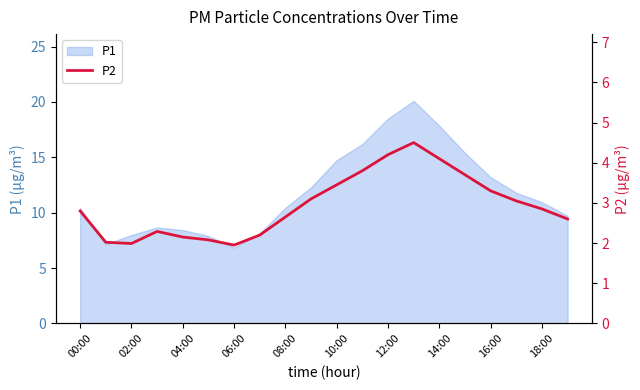

At which label does P1 first exceed 10?

00:00